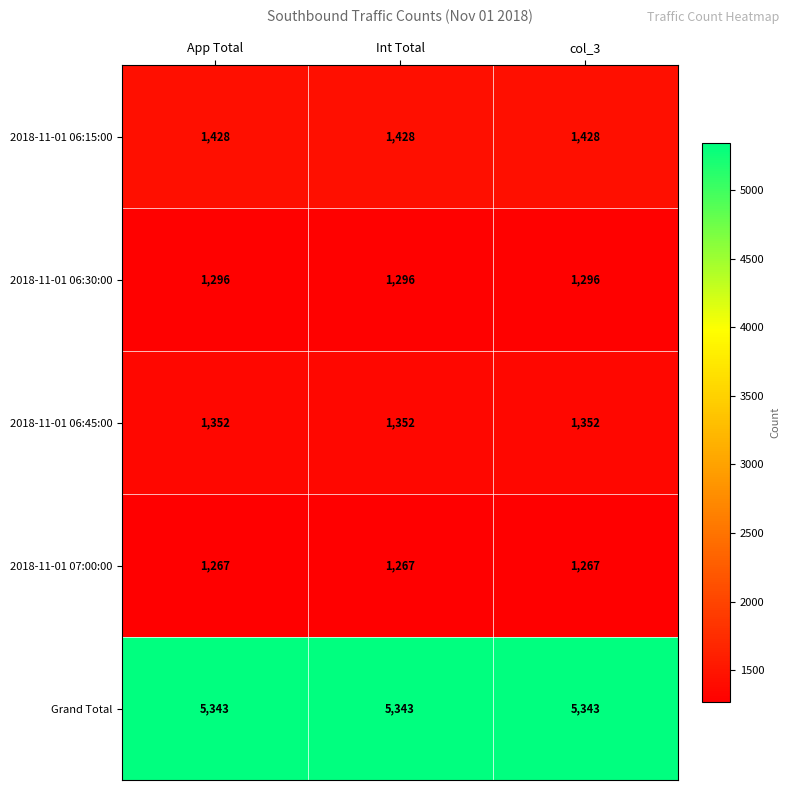

What is the difference between the highest and lowest values at App Total?

4076